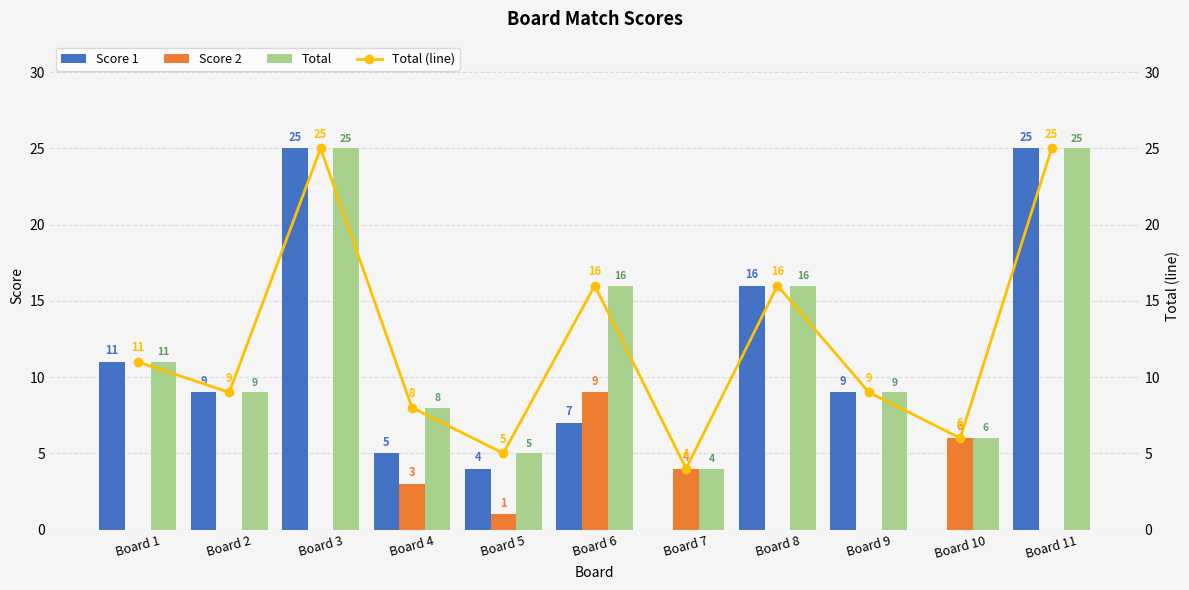

At Board 3, list the series in order from largest to smallest.

Score 1, Total, Total (line), Score 2